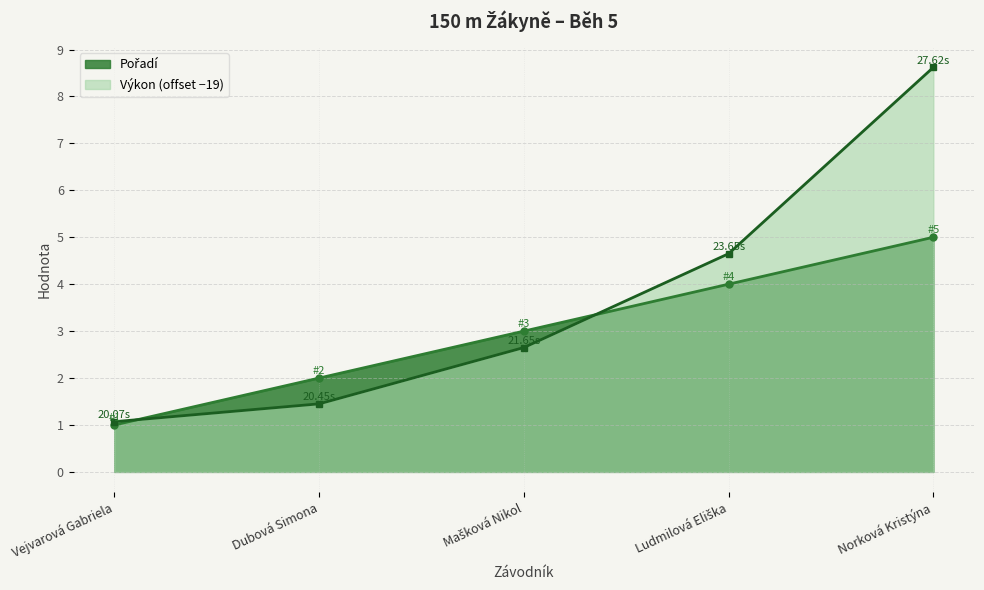

Which series has the widest spread of values?

Výkon (offset −19)